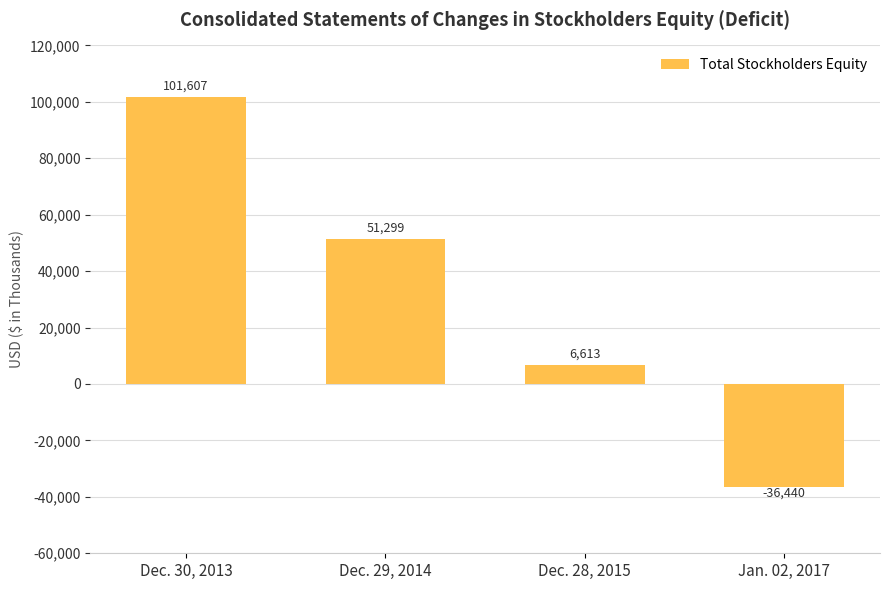

Count the number of categories in the chart.

4